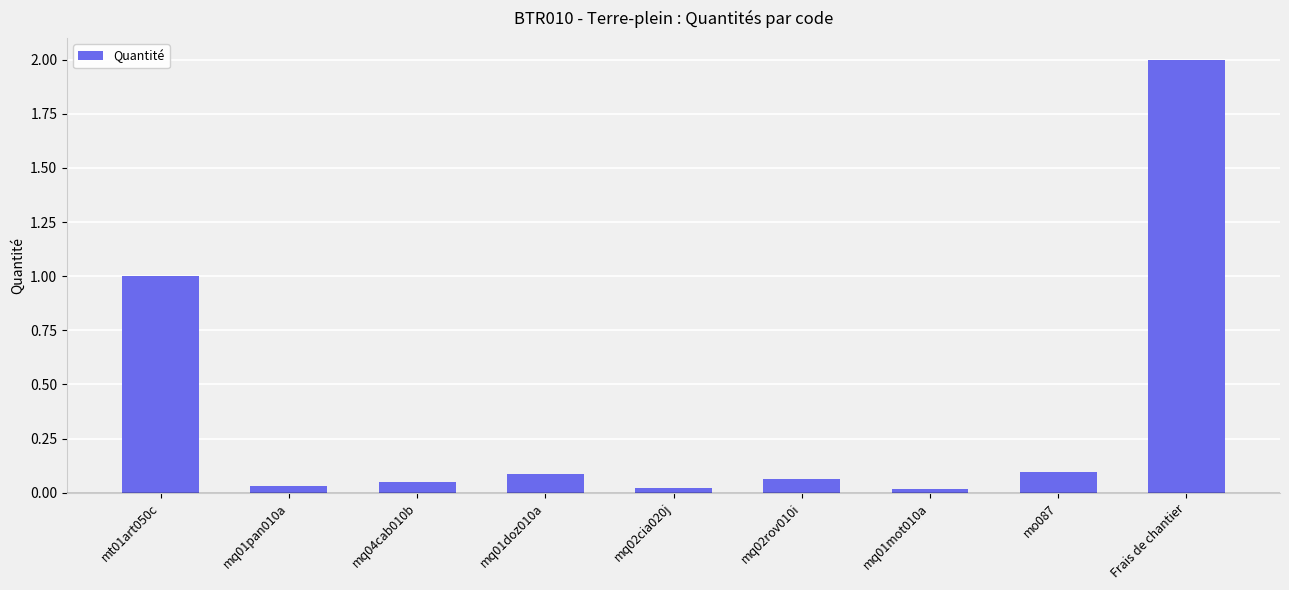

What is the label of the 5th bar from the left?

mq02cia020j